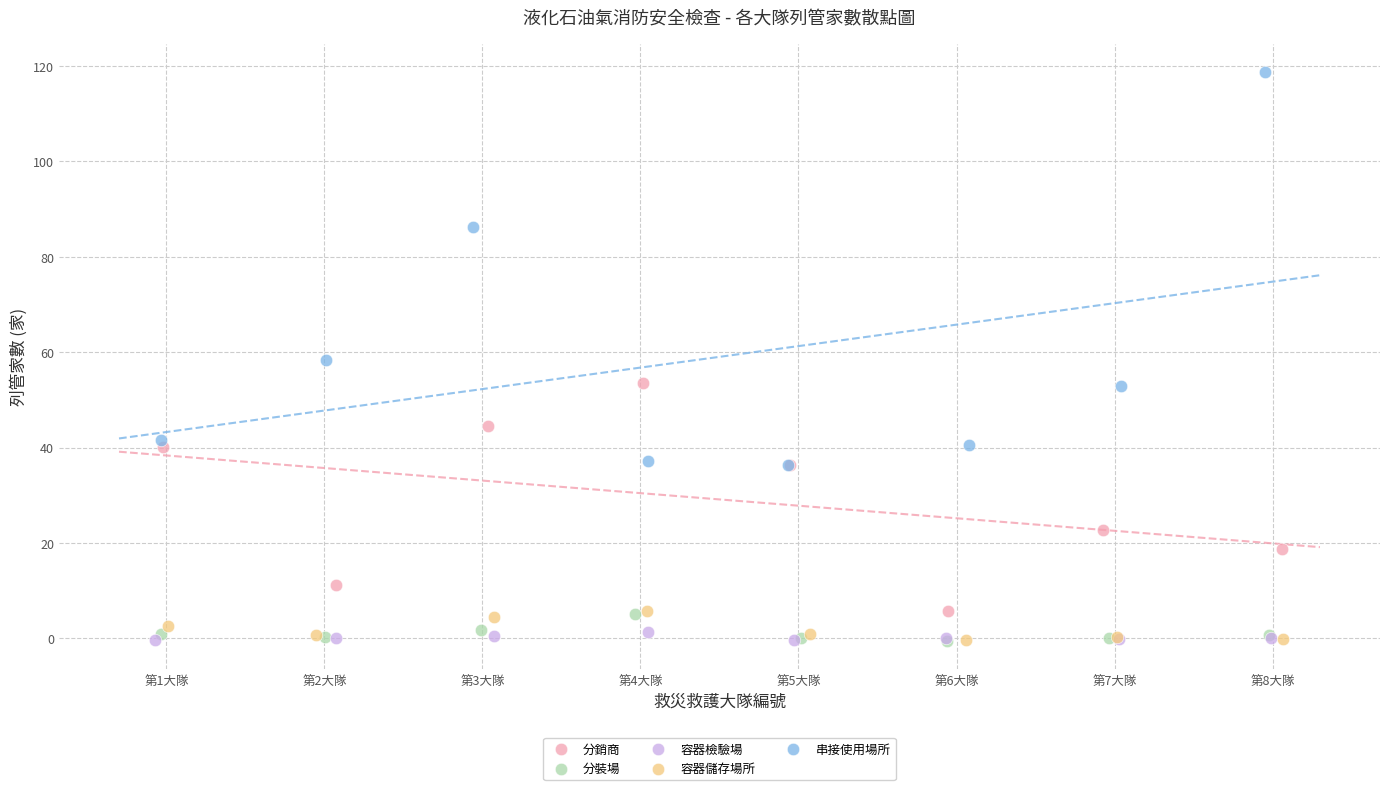

What are all the series names shown in the legend?

分銷商, 分裝場, 容器檢驗場, 容器儲存場所, 串接使用場所